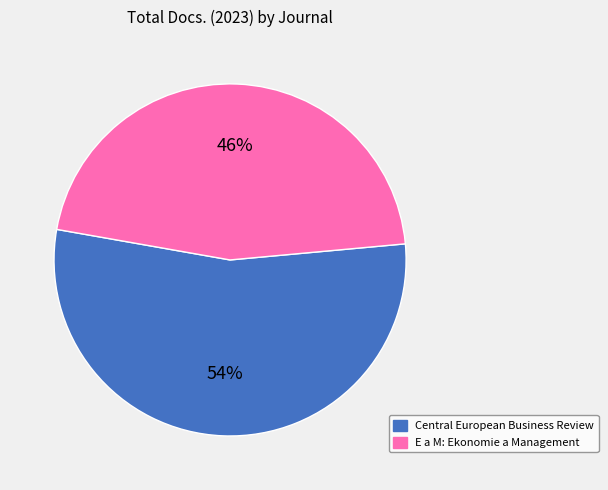

Which category accounts for the majority?

Central European Business Review